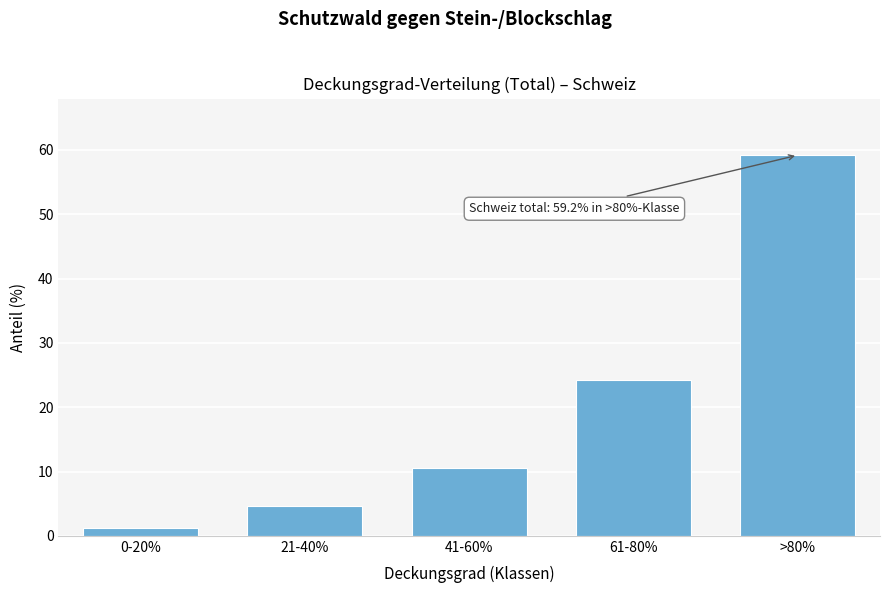

Reading left to right, transcribe all the data shown in this chart.

1.2	4.7	10.6	24.3	59.2